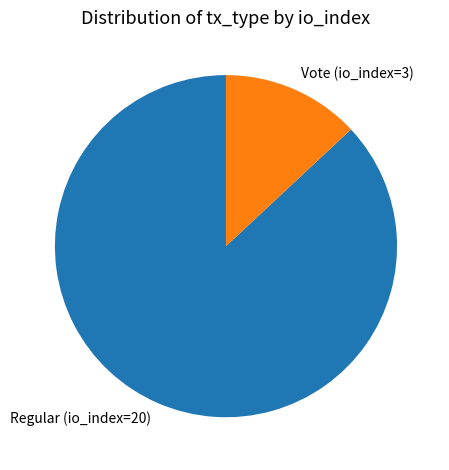

The Vote (io_index=3) slice represents 23% of the pie. True or false?

False